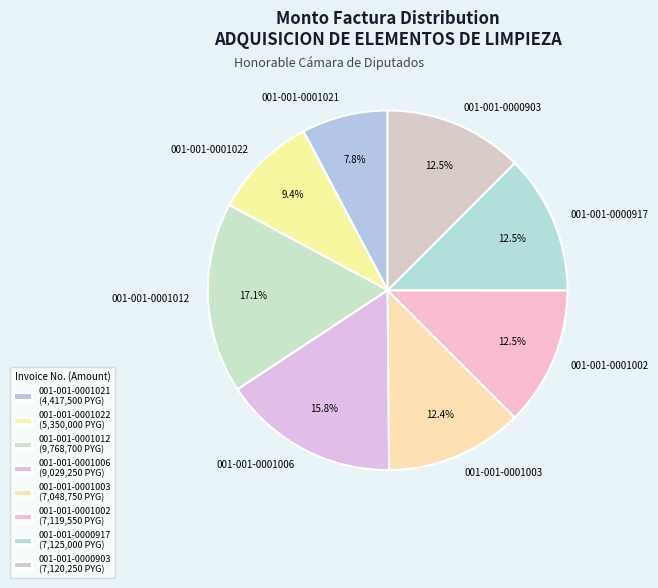

Which has a higher value, 001-001-0001012 or 001-001-0001003?

001-001-0001012